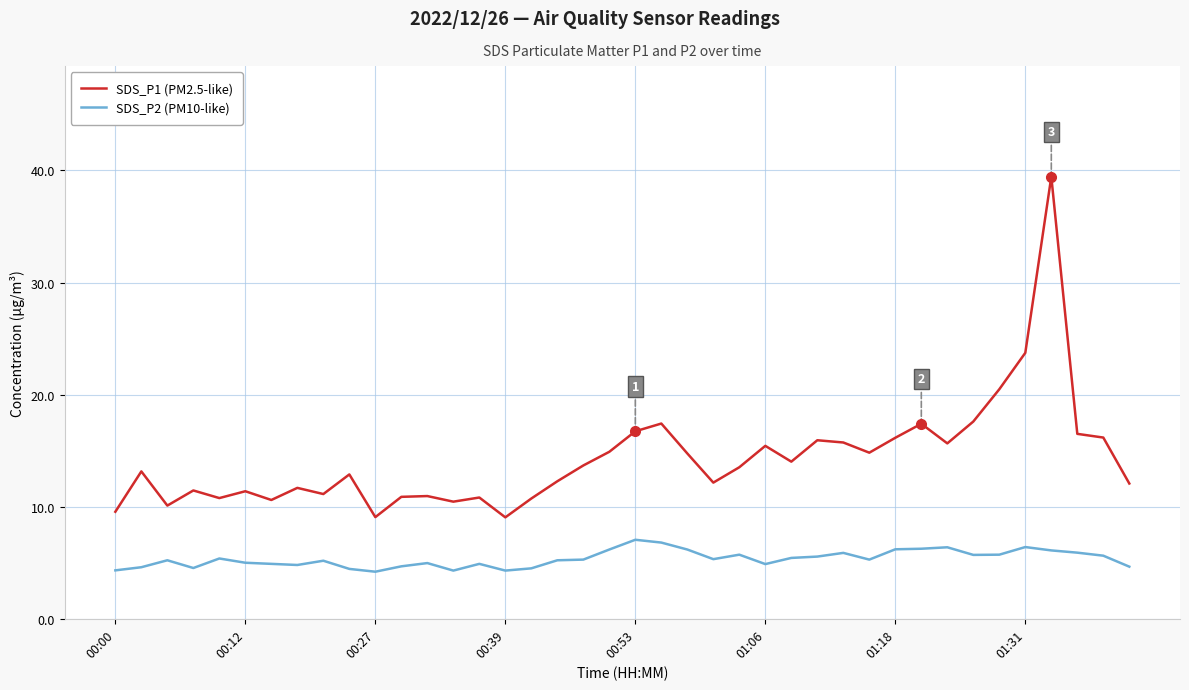

Rank the series by their maximum value, from highest to lowest.

SDS_P1 (PM2.5-like), SDS_P2 (PM10-like)